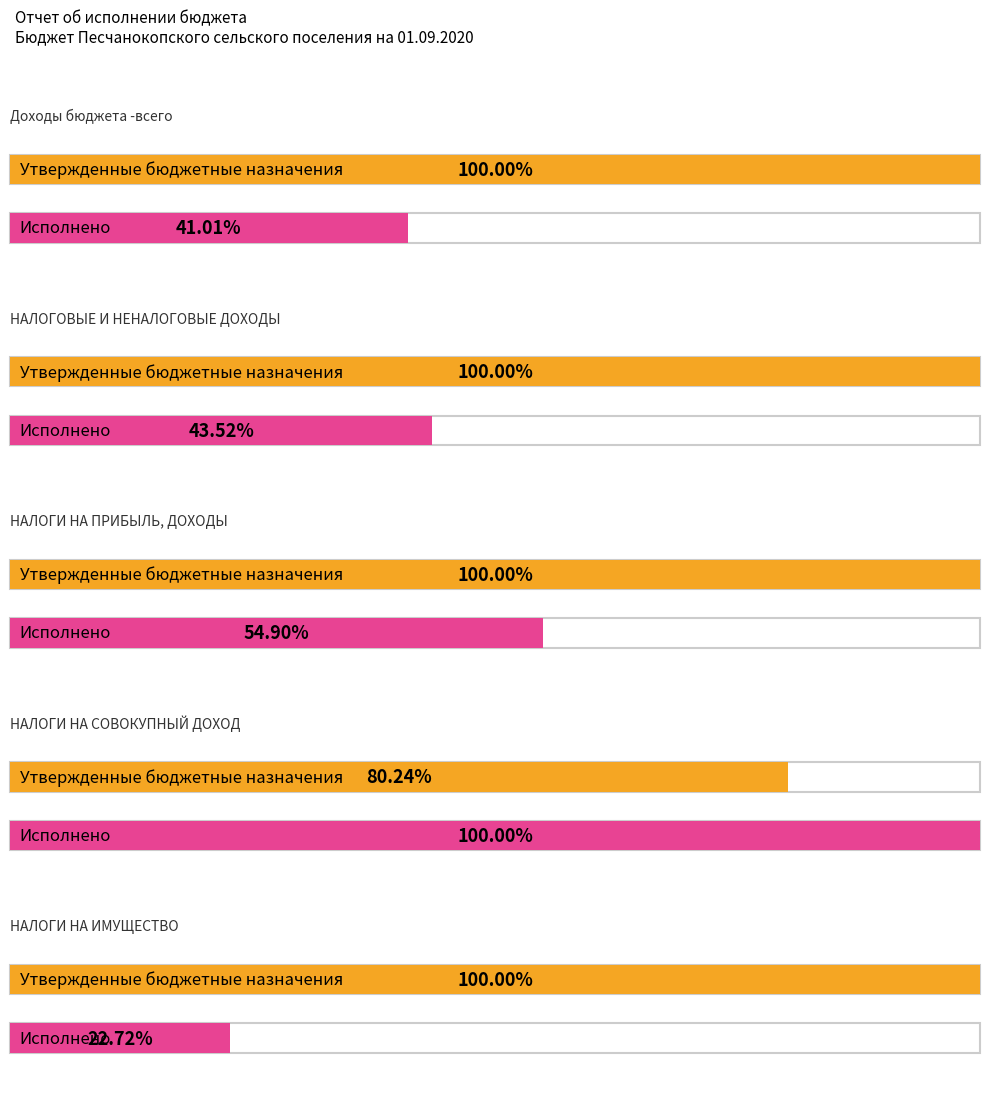

List the series in order of their overall mean, highest first.

Утвержденные бюджетные назначения, Исполнено